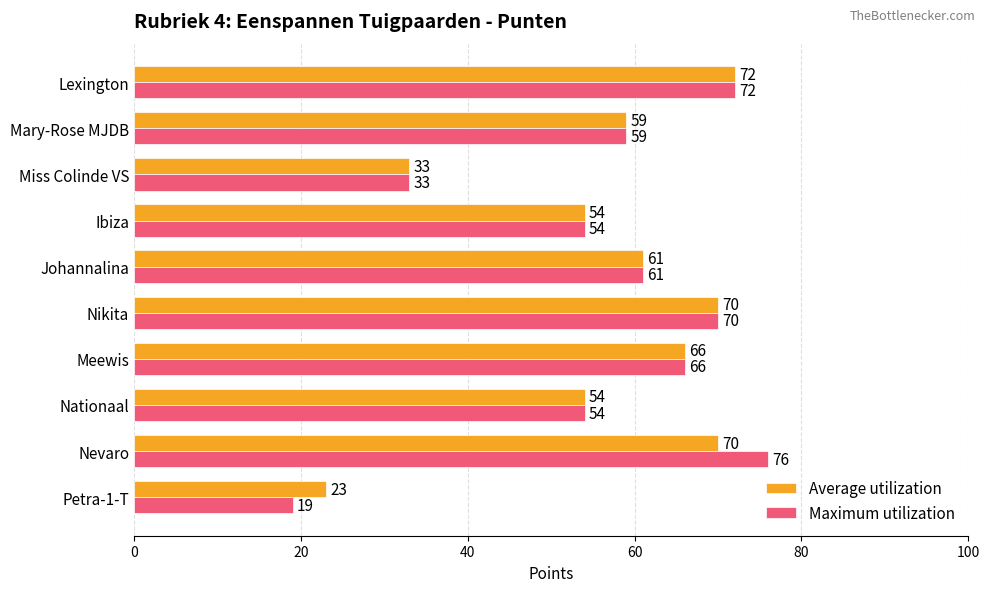

True or false: Average utilization has a value of 21 at Nationaal.

False